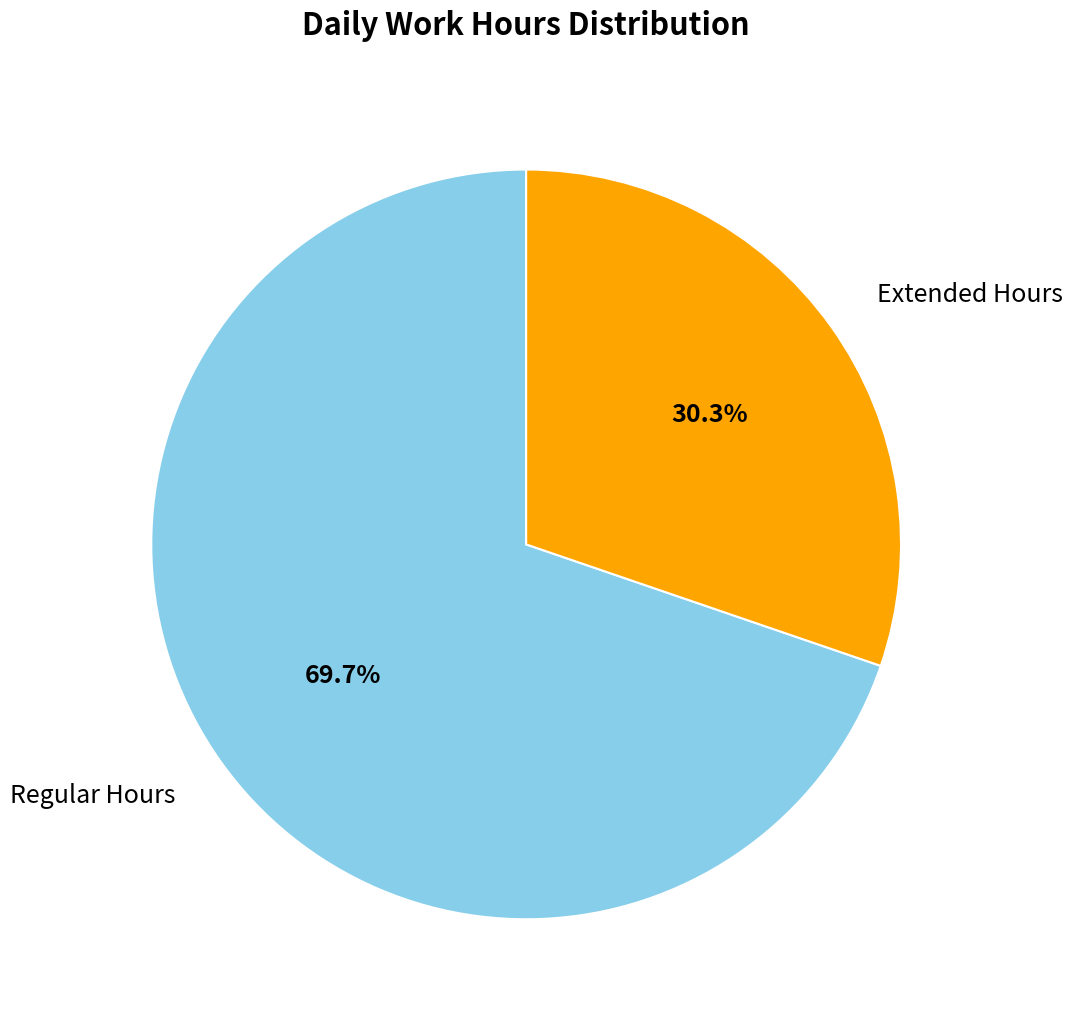

Does any single category account for the majority?

Yes